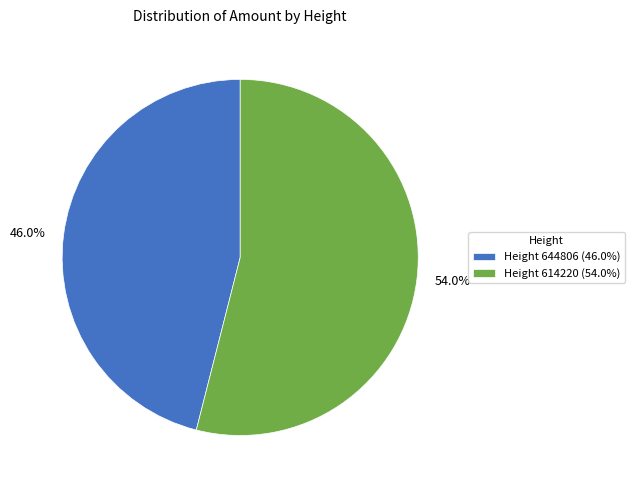

Does any single category account for the majority?

Yes